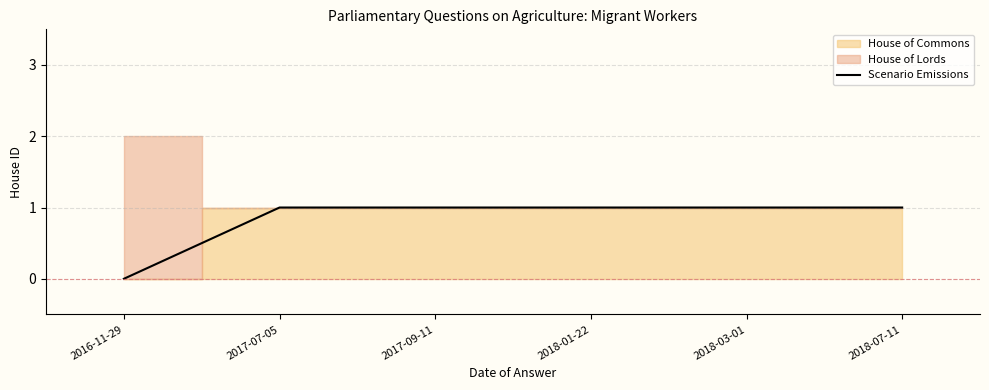

Reading left to right, extract all data points from this chart.

0	1	1	1	1	1